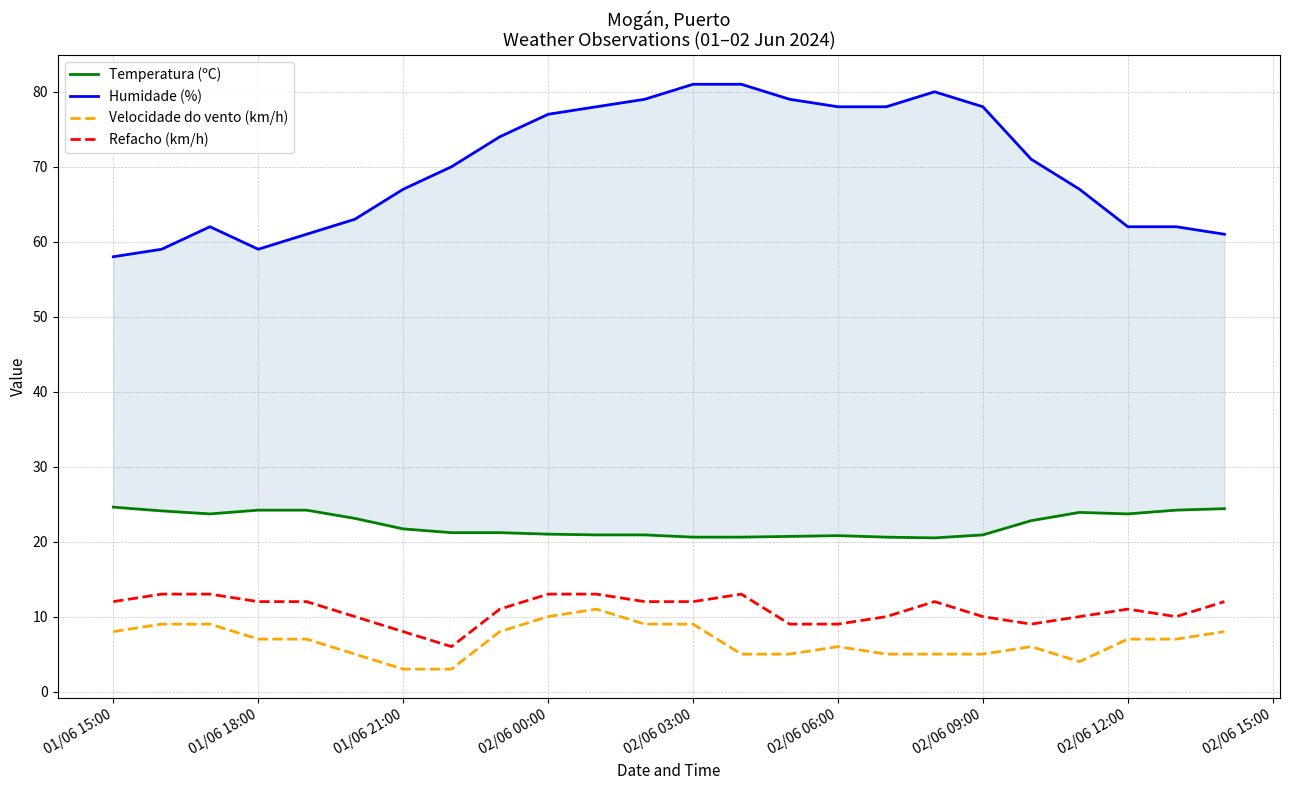

What is the value of the Humidade (%) point at the 3rd from the left?

62.0